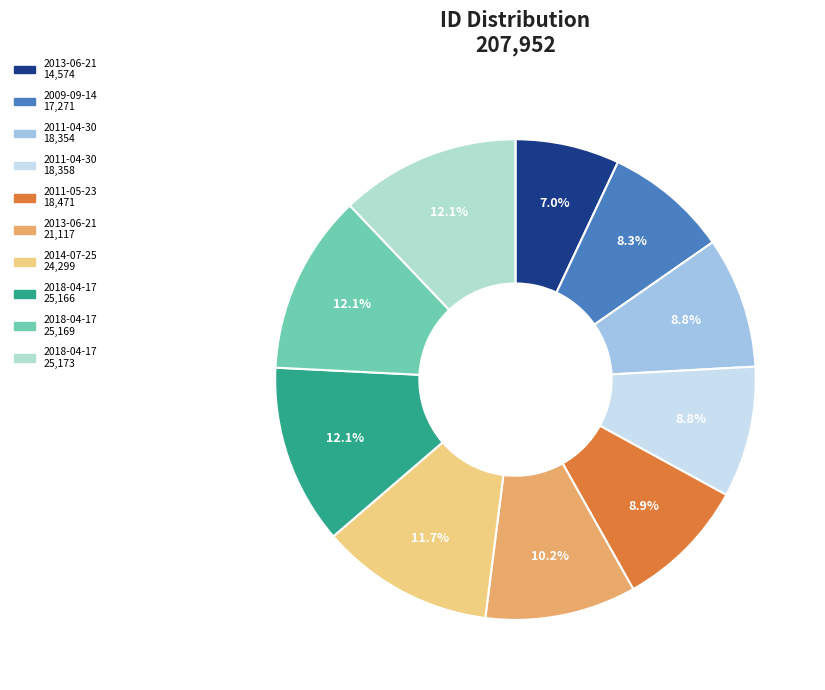

Is there any slice that represents more than half of the pie?

No